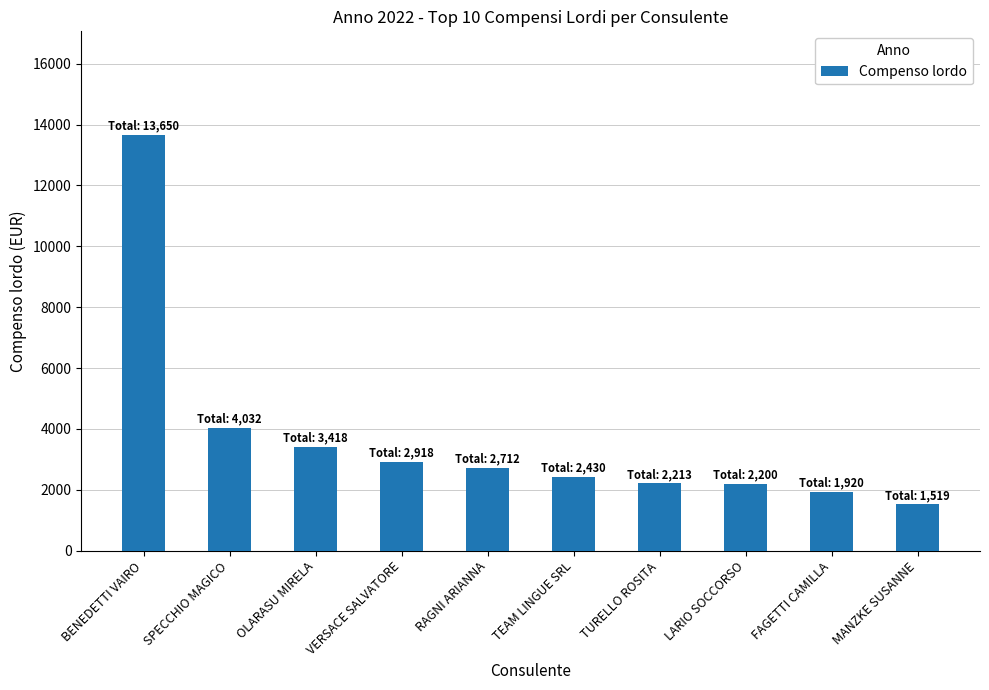

Read the value at TURELLO ROSITA.

2213.4